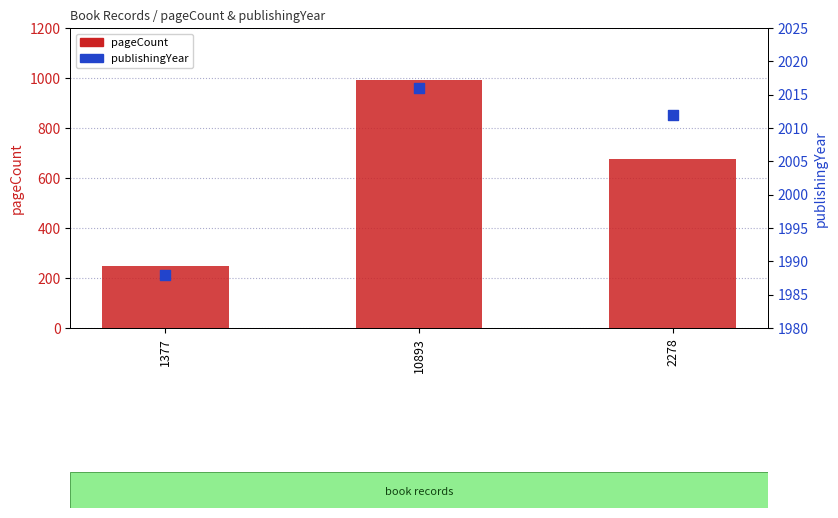

Which series has the largest Y range (max minus min)?

pageCount